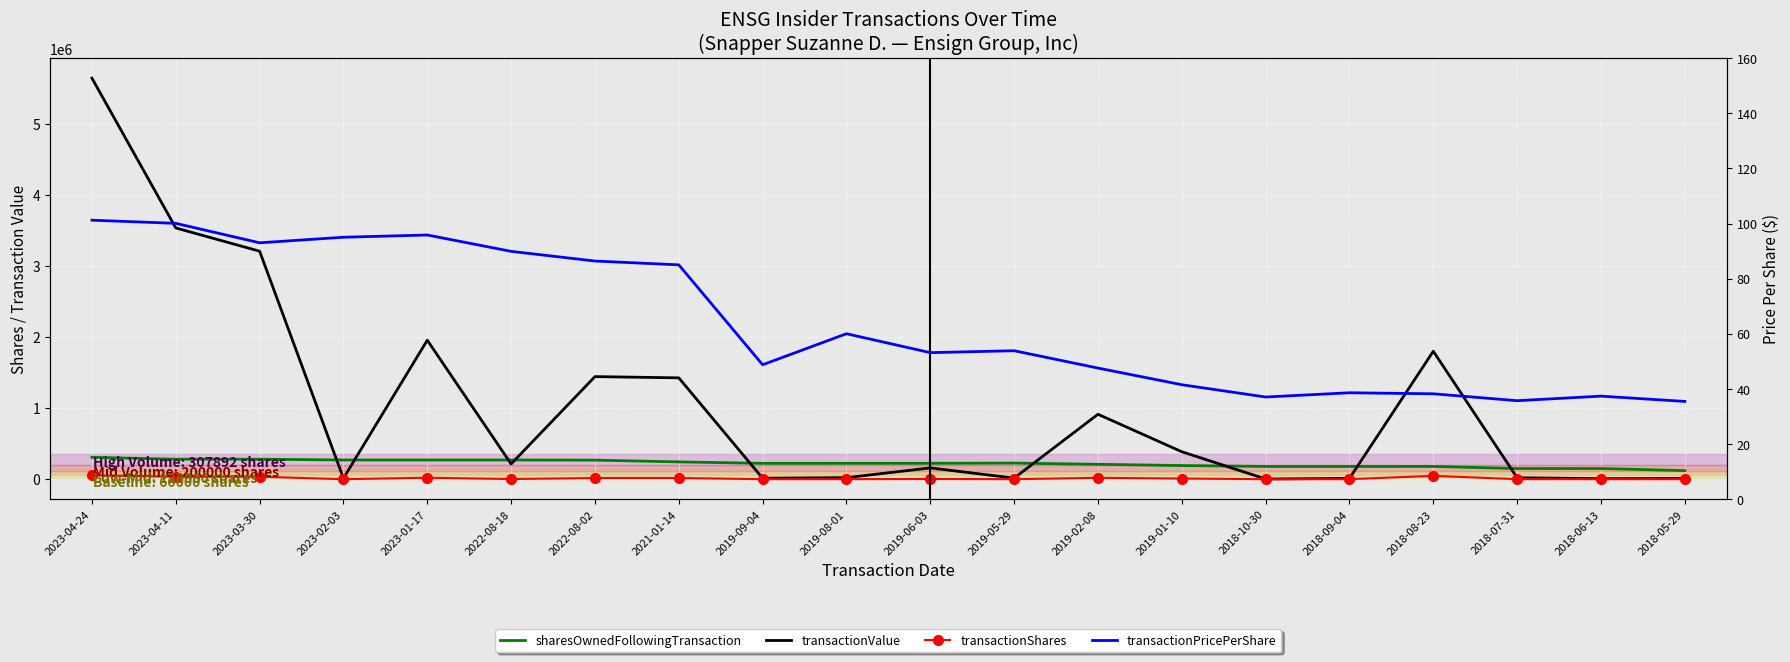

True or false: sharesOwnedFollowingTransaction has a value of 246811.2 at 2018-09-04.

False